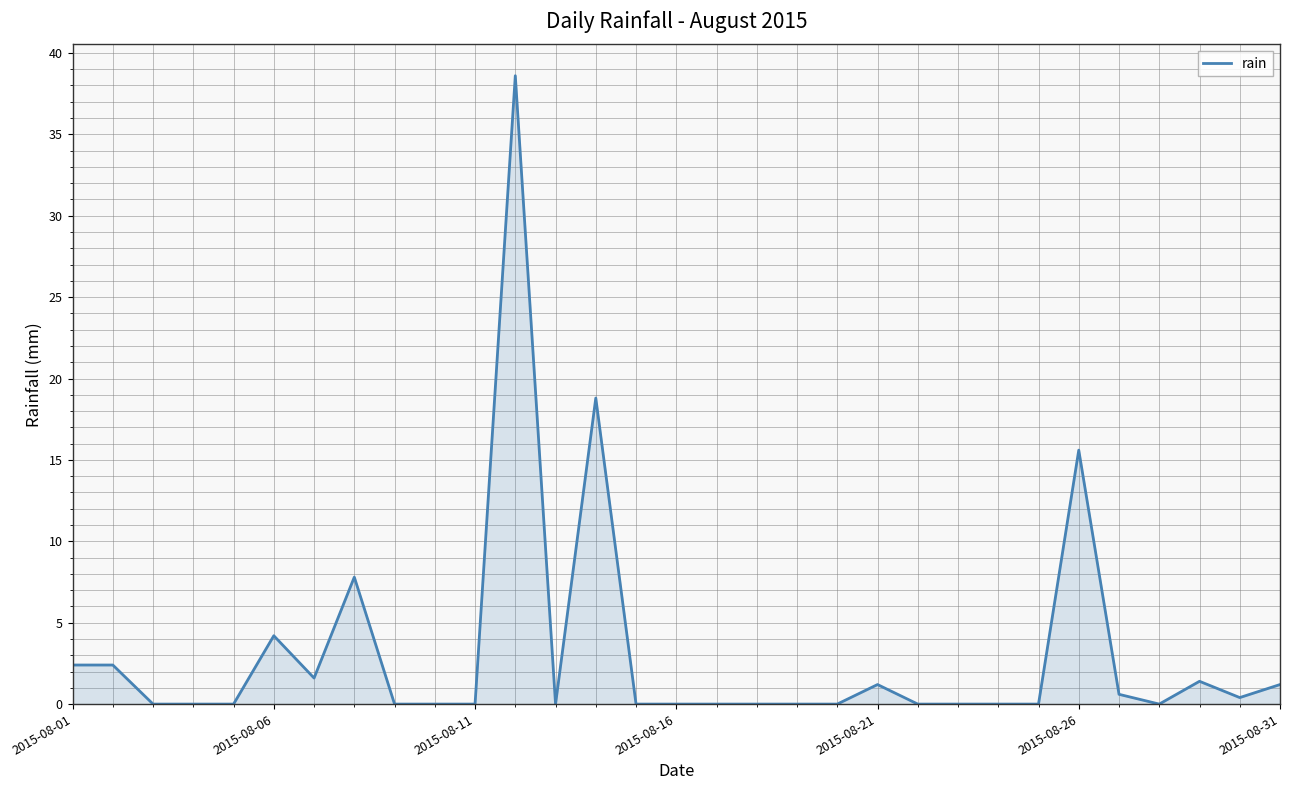

What is the average value?

3.1